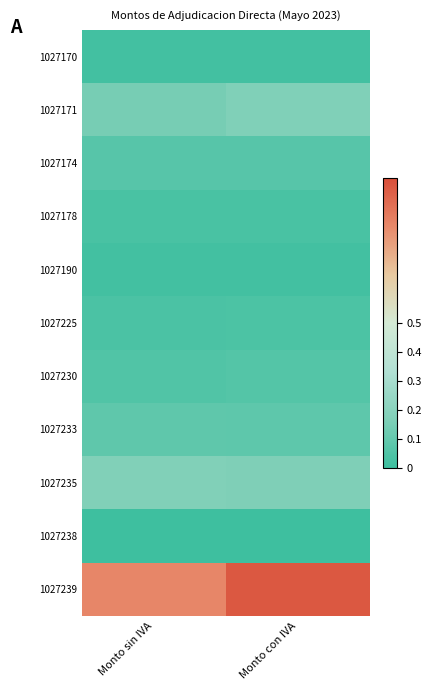

Reading left to right, what are all the values shown in this chart?

1027170: Monto sin IVA=0.0	Monto con IVA=0.0
1027171: Monto sin IVA=0.1	Monto con IVA=0.2
1027174: Monto sin IVA=0.1	Monto con IVA=0.1
1027178: Monto sin IVA=0.0	Monto con IVA=0.0
1027190: Monto sin IVA=0.0	Monto con IVA=0.0
1027225: Monto sin IVA=0.0	Monto con IVA=0.0
1027230: Monto sin IVA=0.1	Monto con IVA=0.1
1027233: Monto sin IVA=0.1	Monto con IVA=0.1
1027235: Monto sin IVA=0.2	Monto con IVA=0.2
1027238: Monto sin IVA=0.0	Monto con IVA=0.0
1027239: Monto sin IVA=0.8	Monto con IVA=1.0